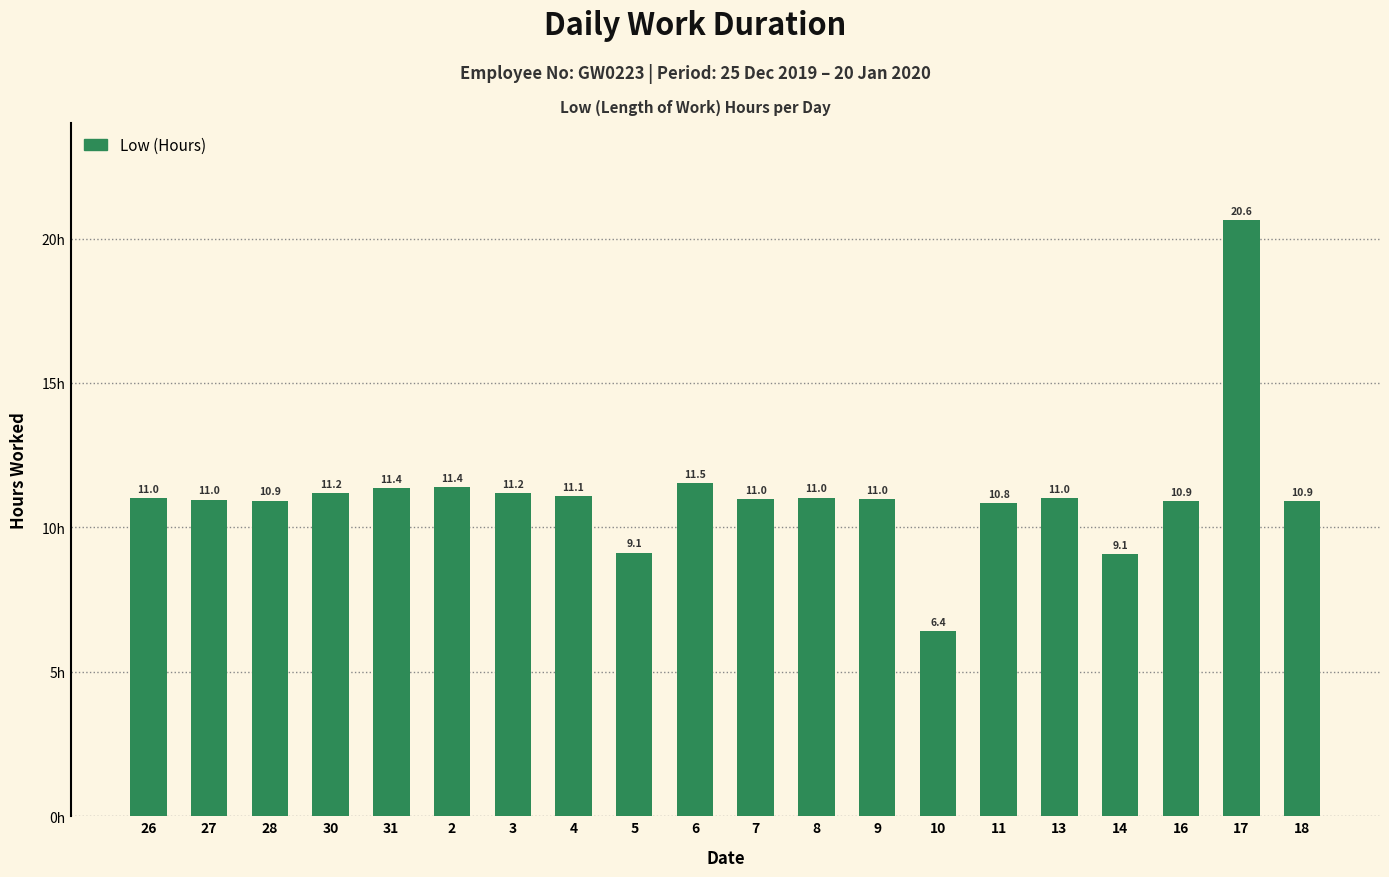

What is the minimum value shown in the chart?

6.4